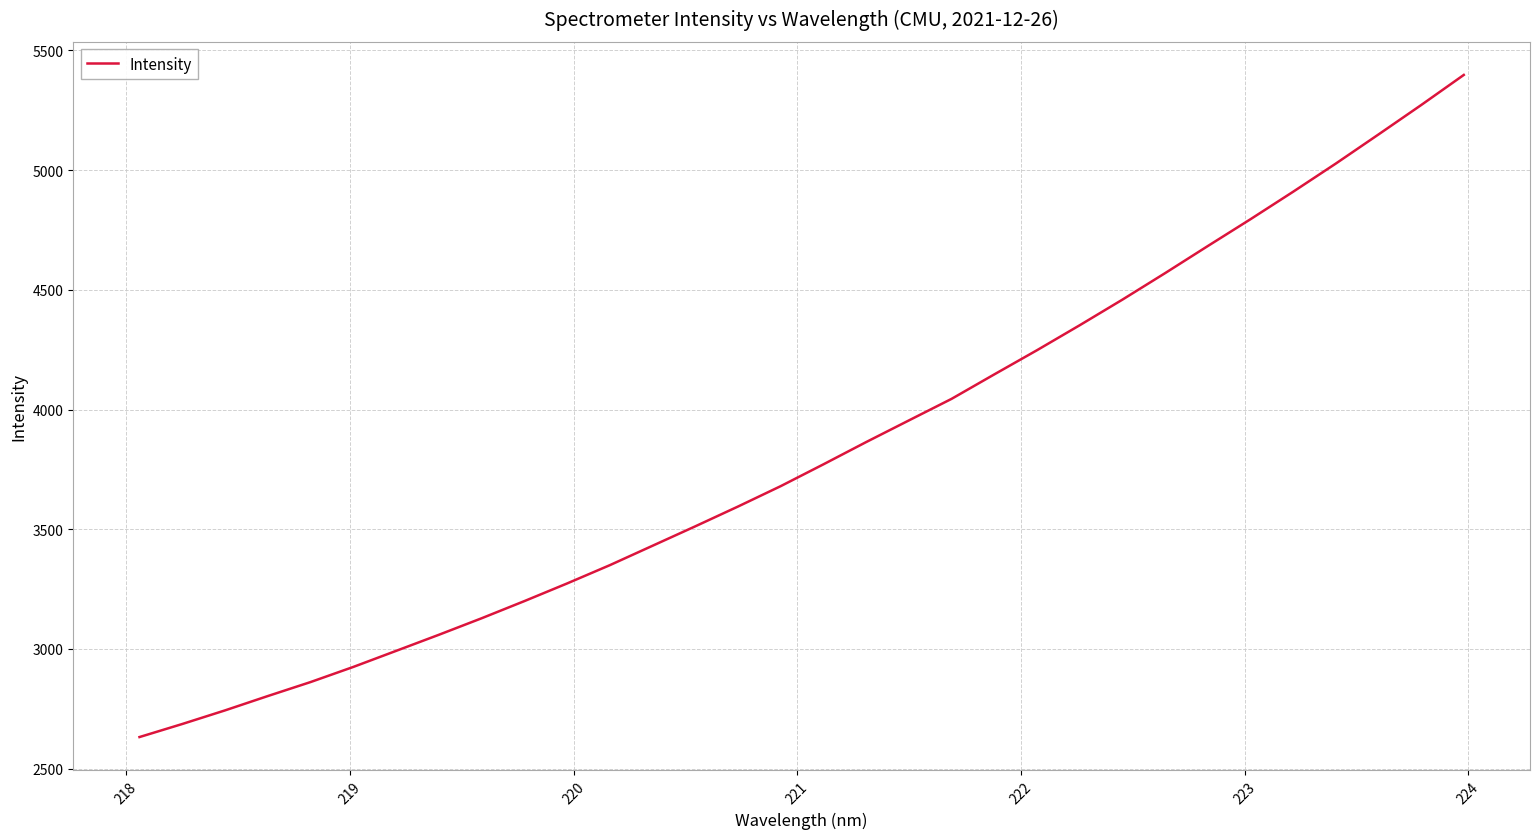

What is the difference between the maximum and minimum values?

2765.4